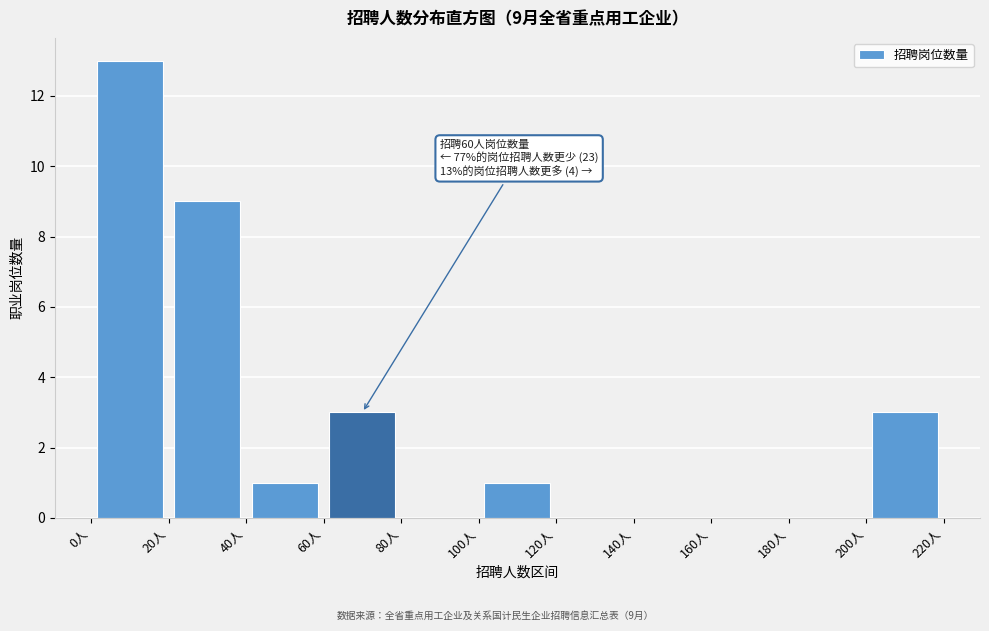

Over which range of the x-axis is the bar tallest?

0 to 20